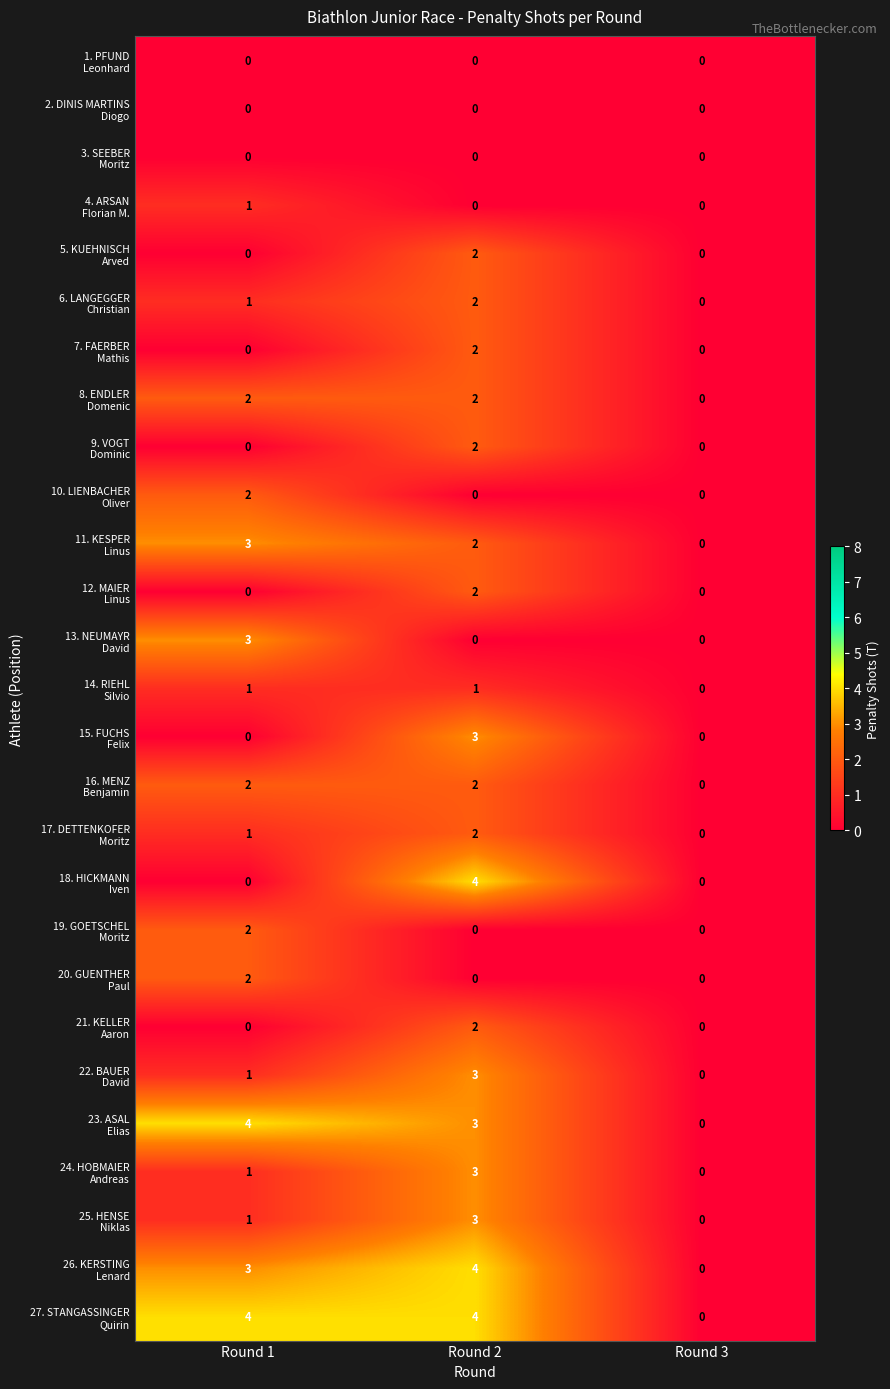

At which category is the sum across all series the highest?

Round 2